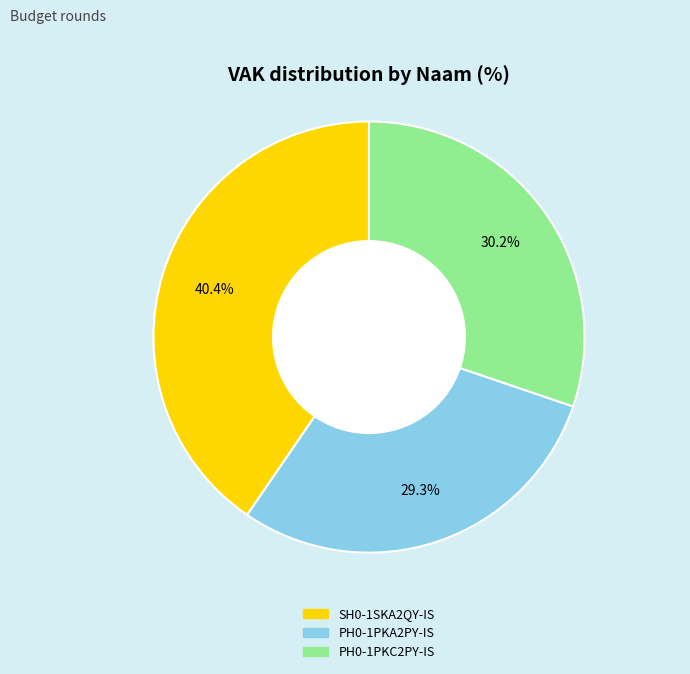

Rank the categories by value from highest to lowest.

SH0-1SKA2QY-IS, PH0-1PKC2PY-IS, PH0-1PKA2PY-IS